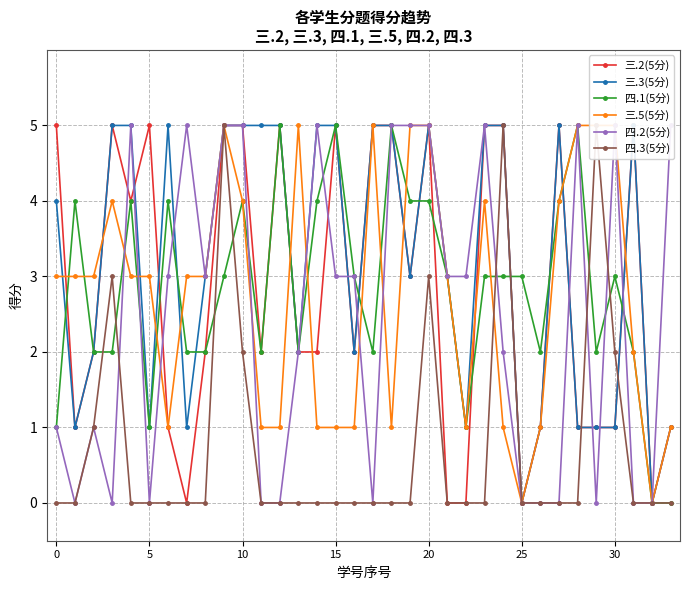

Which category has the lowest value across all series?

7